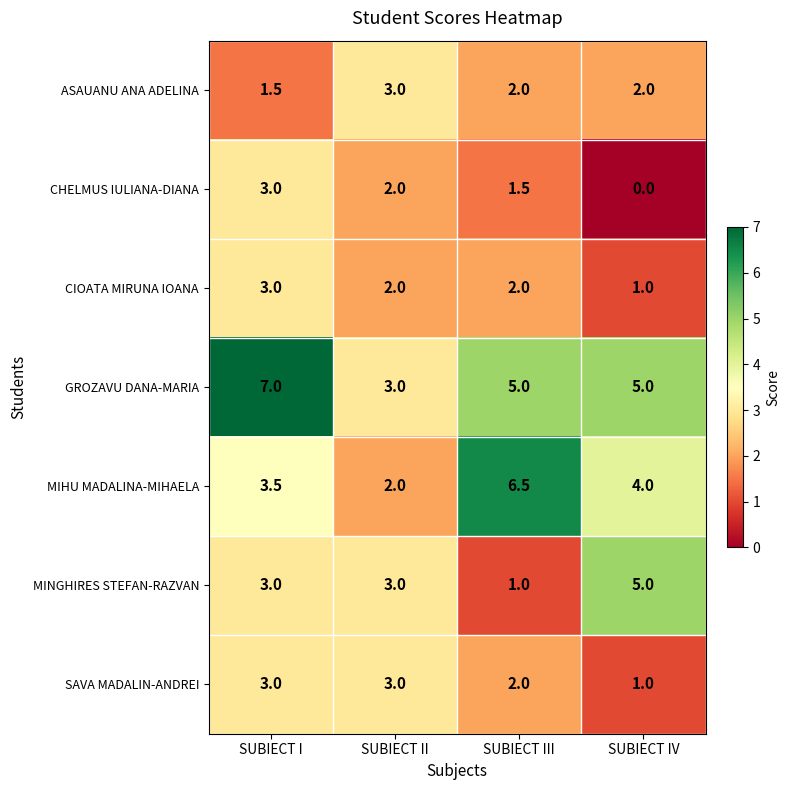

What is the average value of the GROZAVU DANA-MARIA series?

5.0